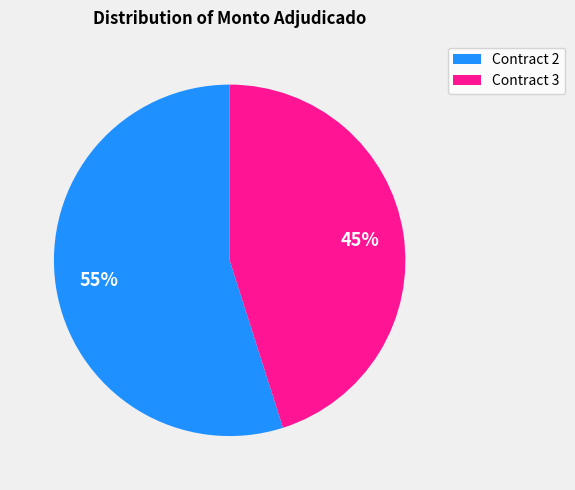

Is the sum of Contract 3 and Contract 2 greater than half?

Yes